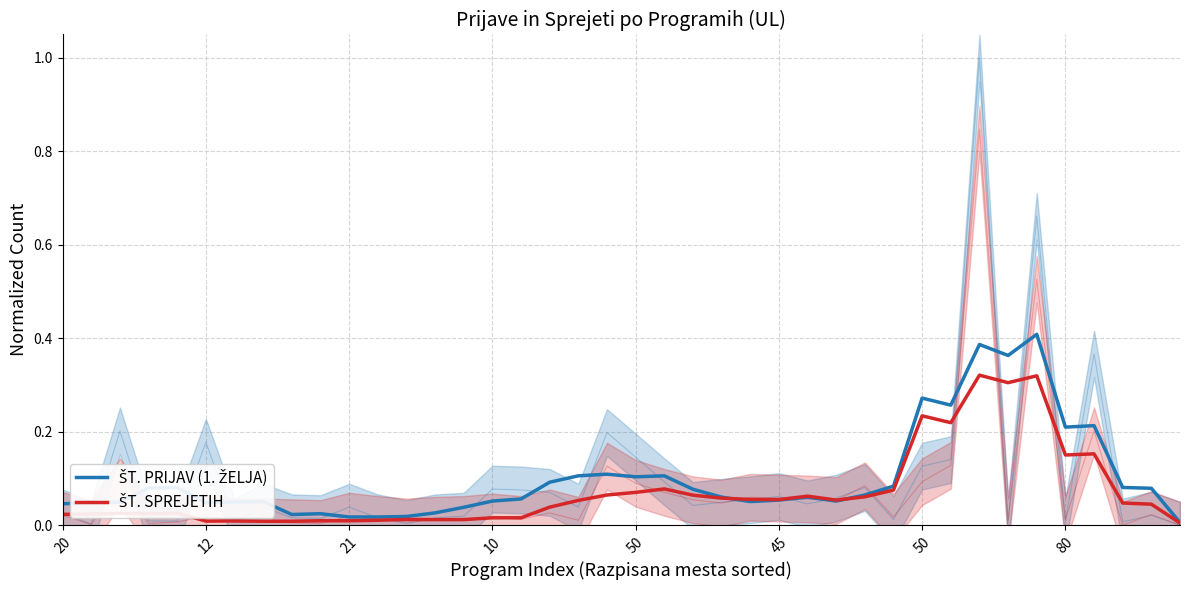

What are all the series names shown in the legend?

ŠT. PRIJAV (1. ŽELJA), ŠT. SPREJETIH